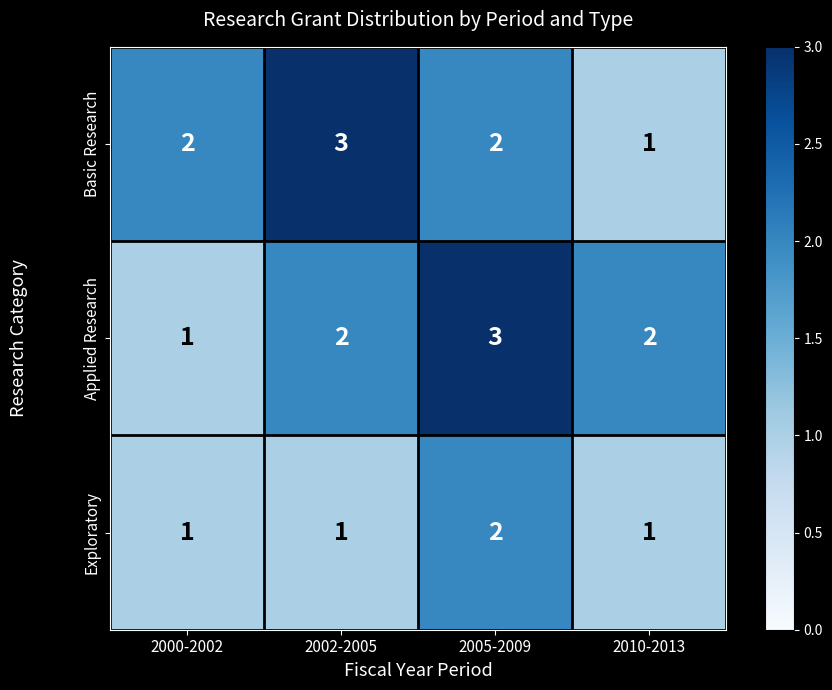

What is the sum of the Basic Research values at 2000-2002 and 2002-2005?

5